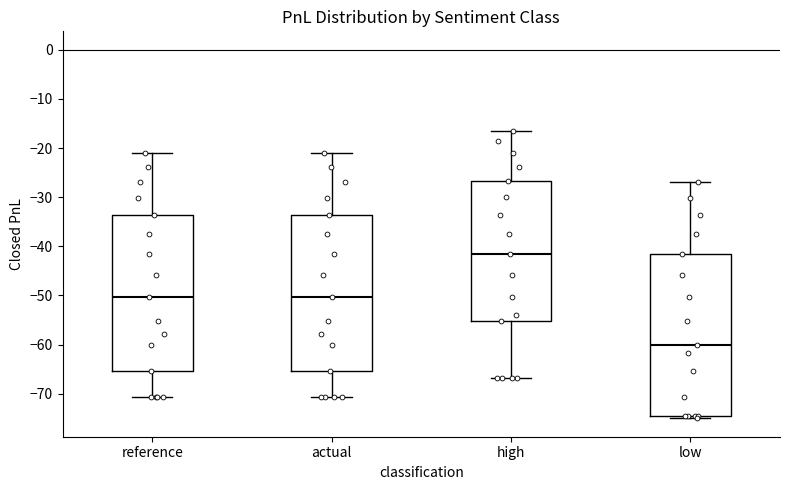

Where does the lower whisker of the box for reference end on the y-axis? The values are not printed on the chart, so give them approximately, as read against the axis.

-71